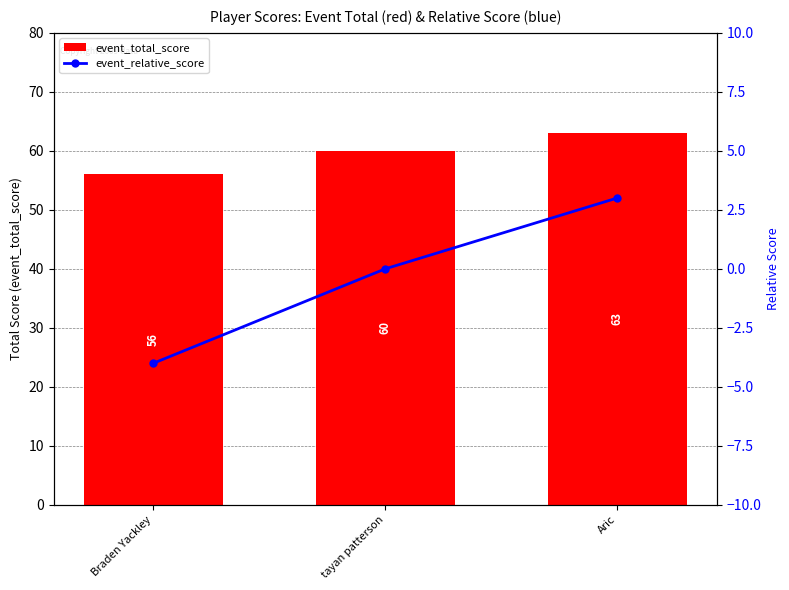

What is the sum of all event_relative_score values?

-1